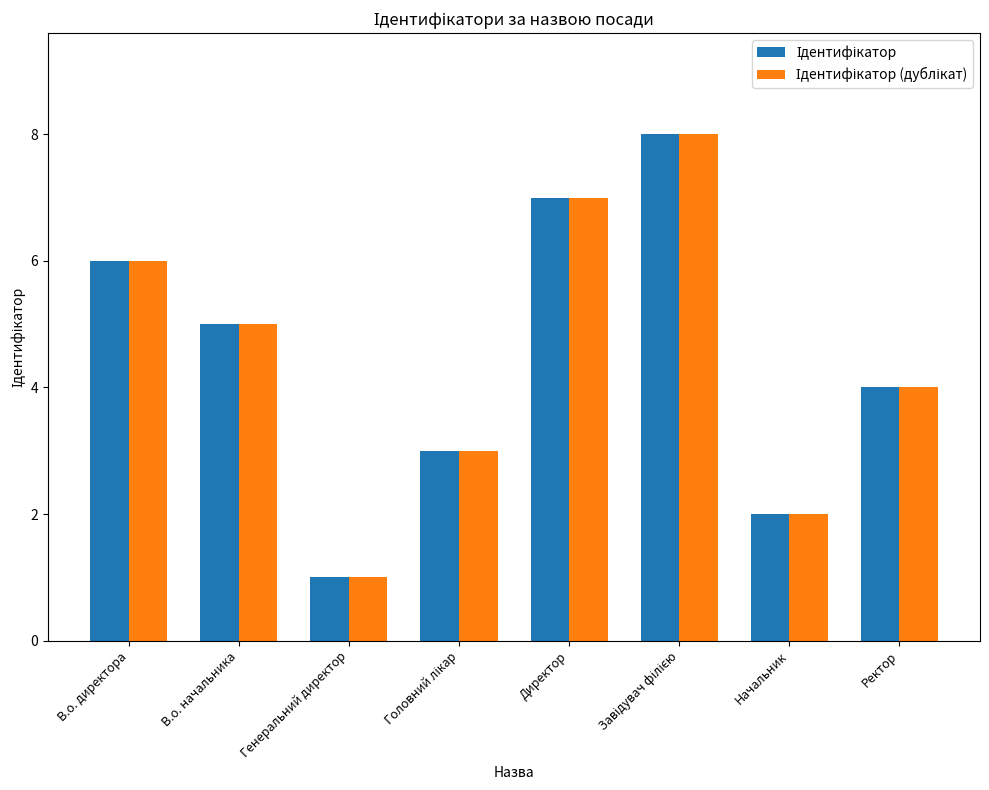

What is the greatest value displayed?

8